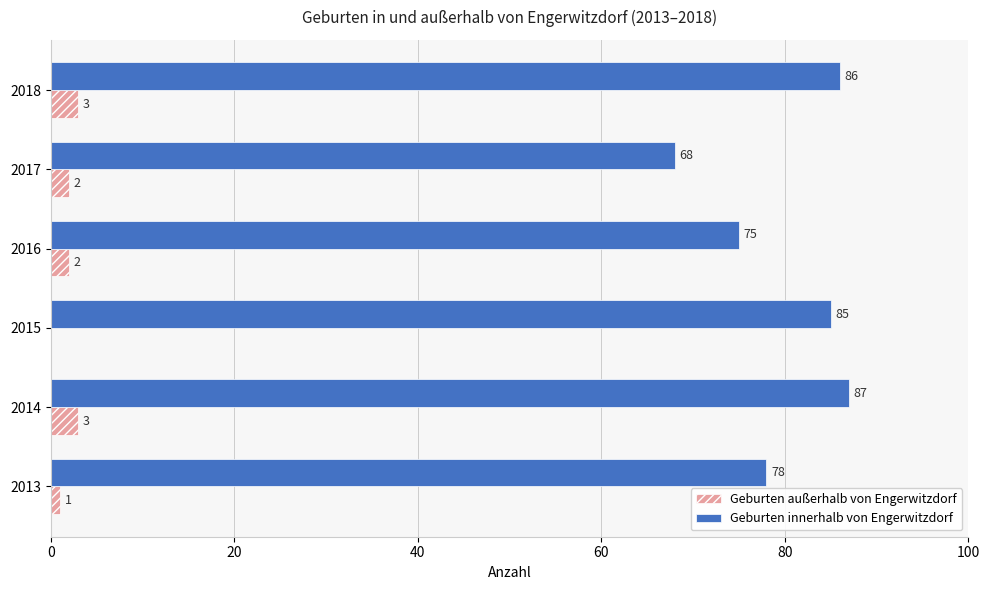

What is the sum of all Geburten außerhalb von Engerwitzdorf values?

11